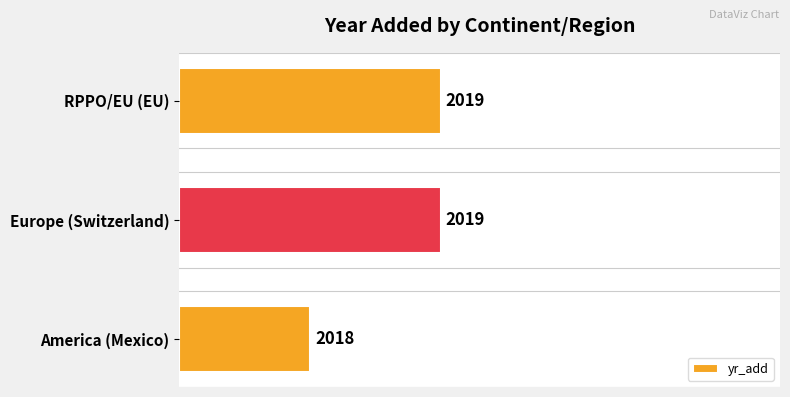

How many bars are there in total?

3